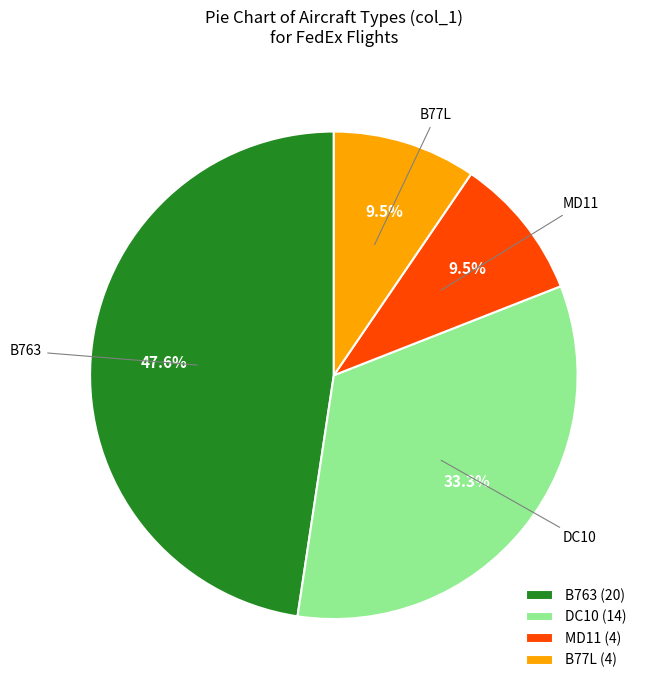

To the nearest percent, what is the difference between the largest and smallest slice percentages?

38%